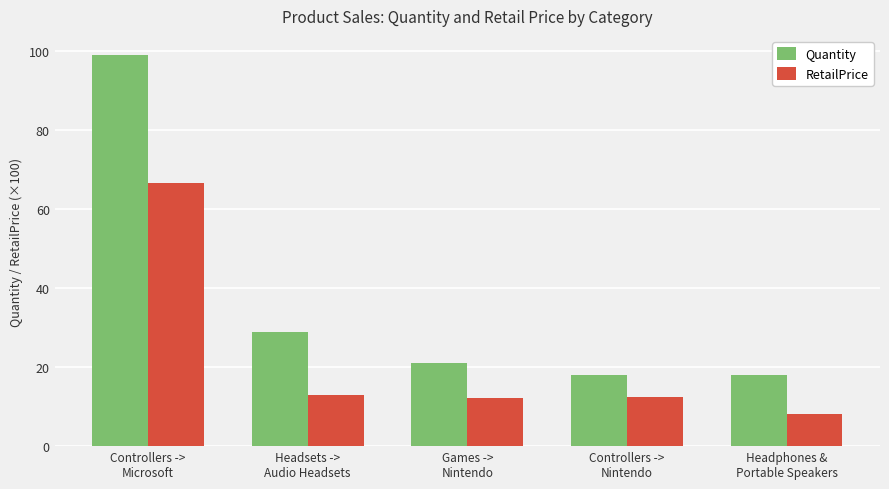

True or false: Quantity has a value of 21.0 at Games ->
Nintendo.

True